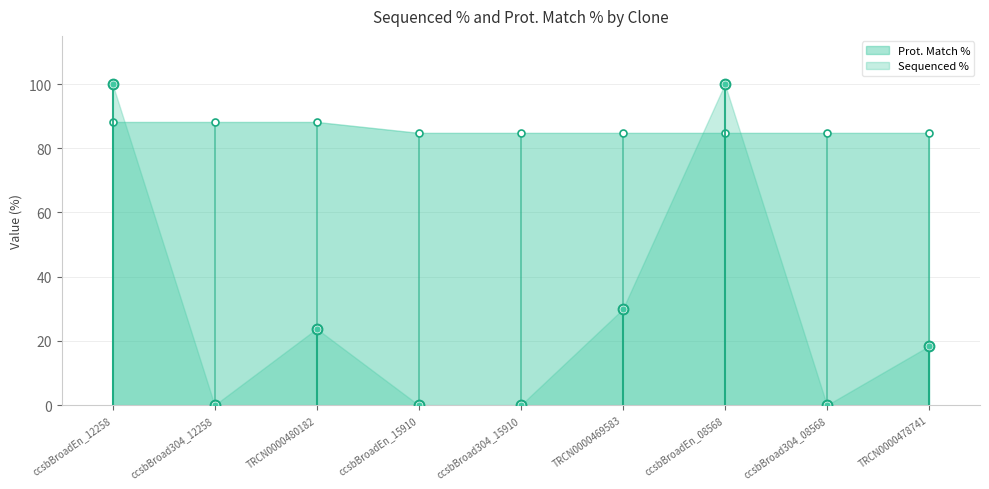

How many lines are shown in the chart?

2